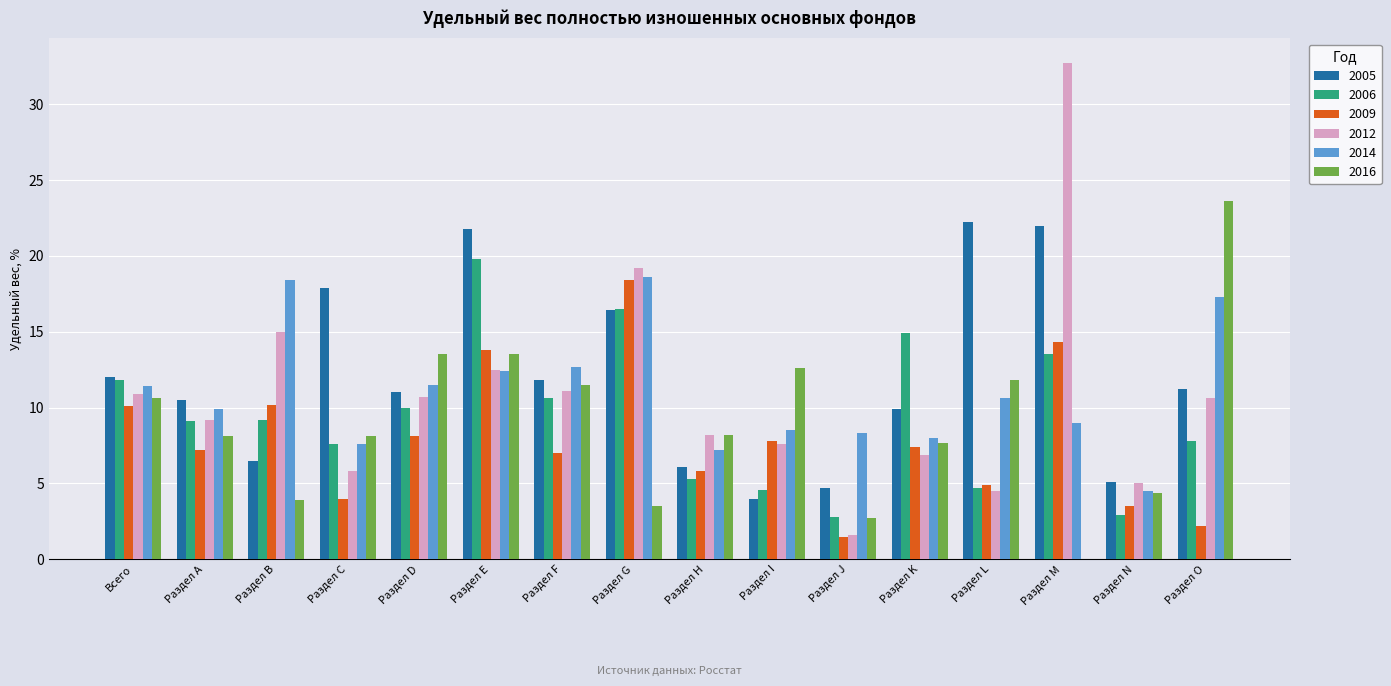

Does the chart contain stacked bars?

No